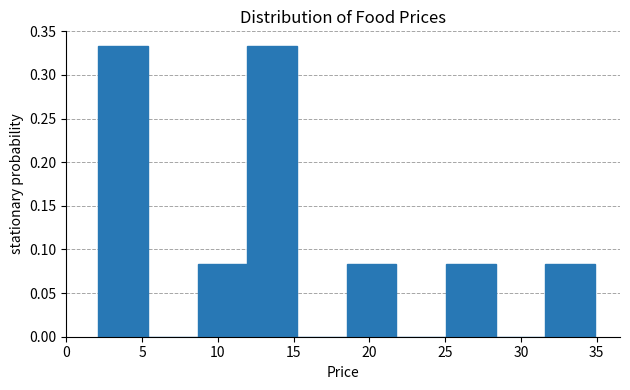

How tall is the bar that spans 25.0 to 28.5 on the x-axis? Neither the bar edges nor the heights are printed on the chart, so give them approximately, as read against the axes.

0.085